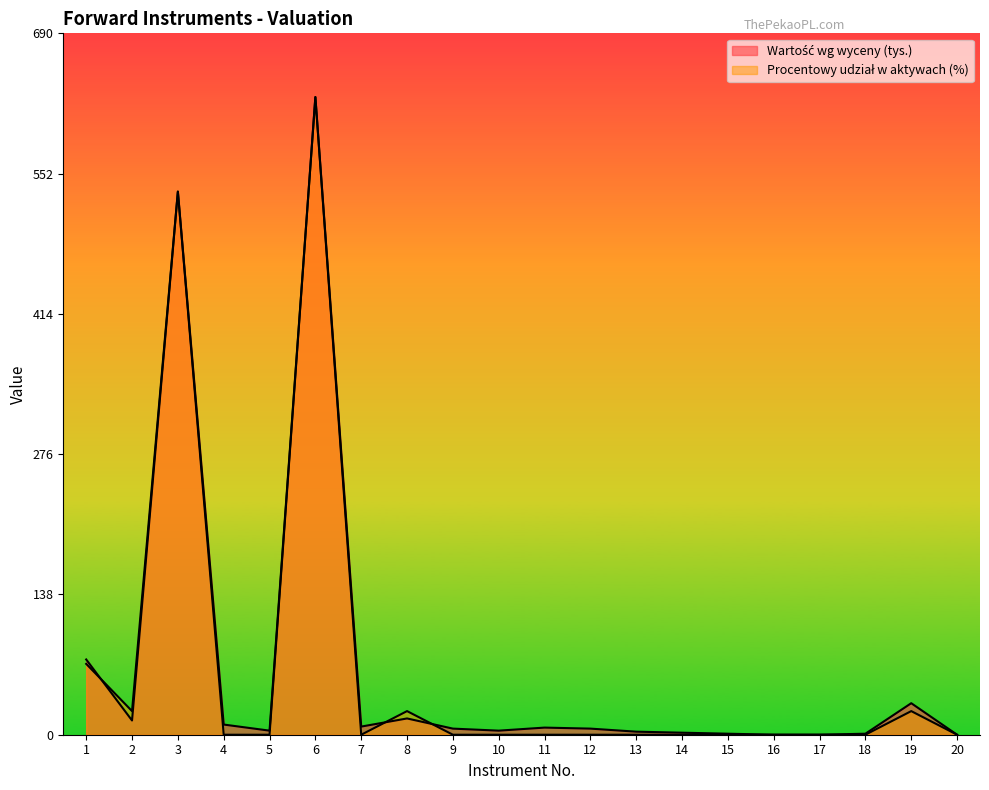

Reading left to right, extract all data points from this chart.

Wartość wg wyceny (tys.): 74.0	14.0	534.0	10.0	4.0	627.0	8.0	16.0	6.0	4.0	7.0	6.0	3.0	2.0	1.0	0.0	0.0	1.0	31.0	0.0
Procentowy udział w aktywach (%): 69.7	23.2	534.1	0.0	0.0	627.0	0.0	23.2	0.0	0.0	0.0	0.0	0.0	0.0	0.0	0.0	0.0	0.0	23.2	0.0